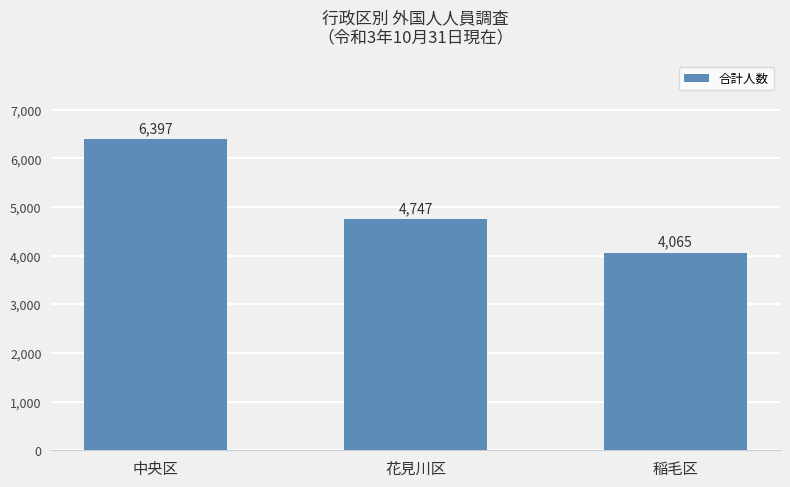

How many values are between 4065 and 6397?

3